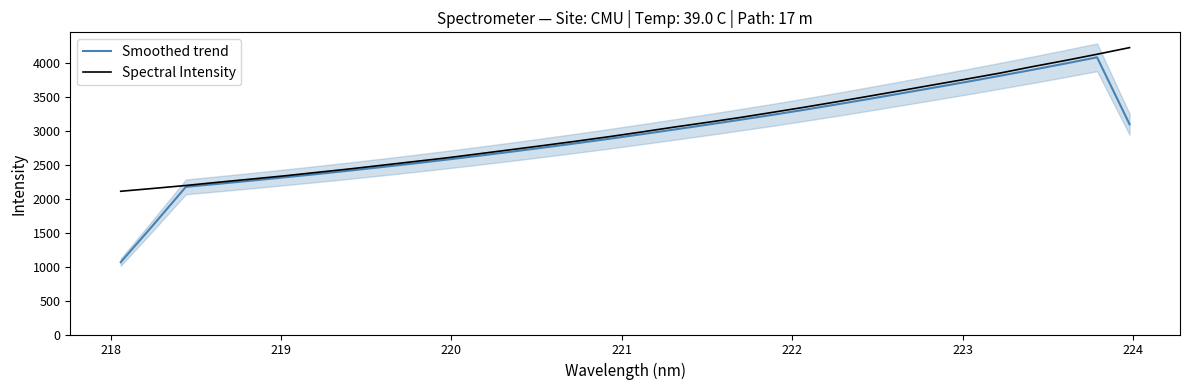

What is the minimum value for Smoothed trend?

1066.1